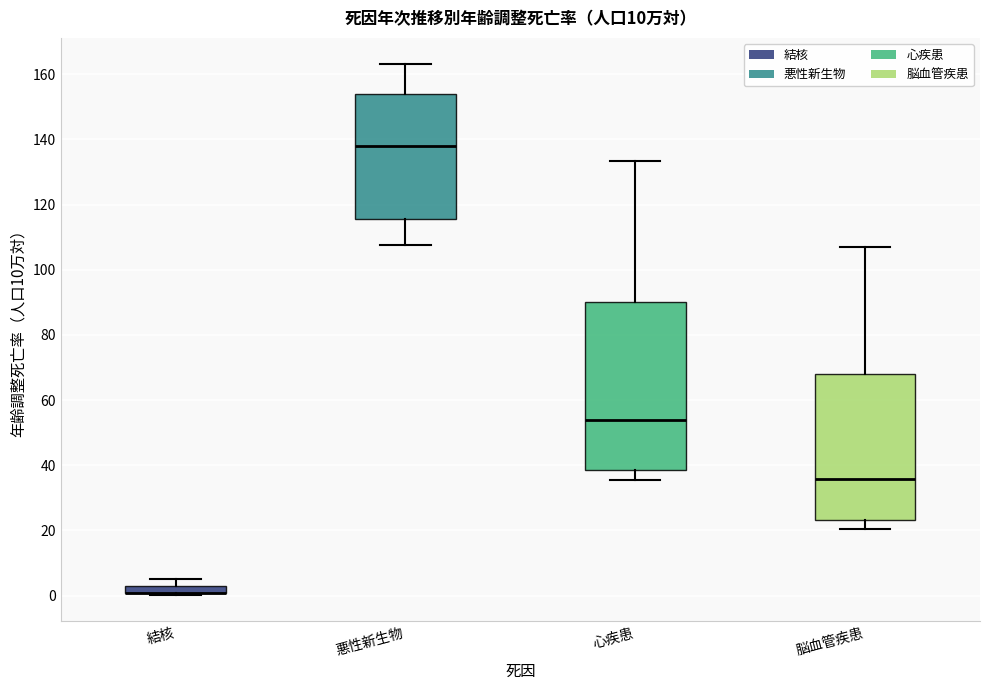

Where is the upper edge of the box for 悪性新生物 on the y-axis? The values are not printed on the chart, so give them approximately, as read against the axis.

154